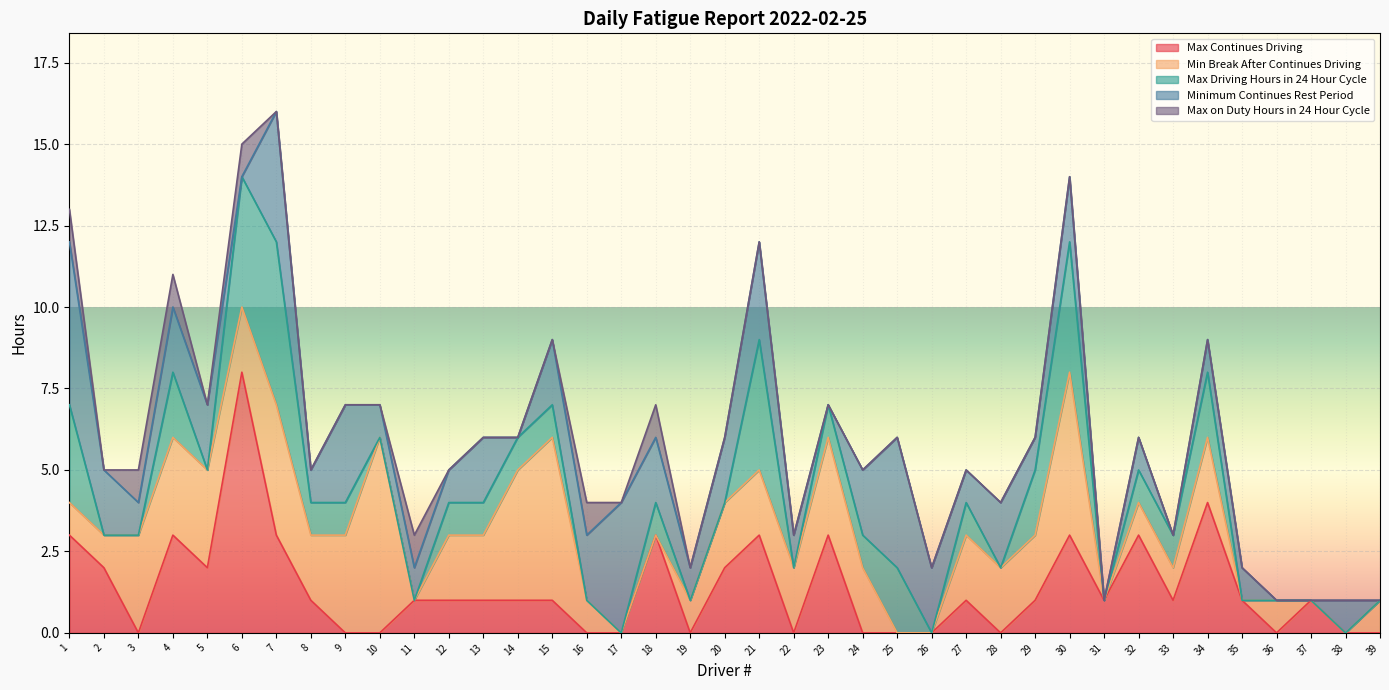

Which category has the highest value in the Max Continues Driving series?

6